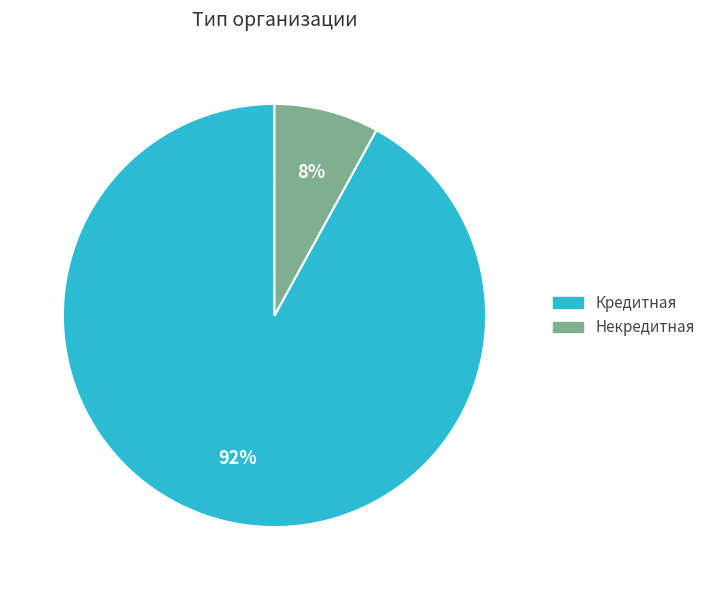

What is the smallest slice in the pie chart?

Некредитная